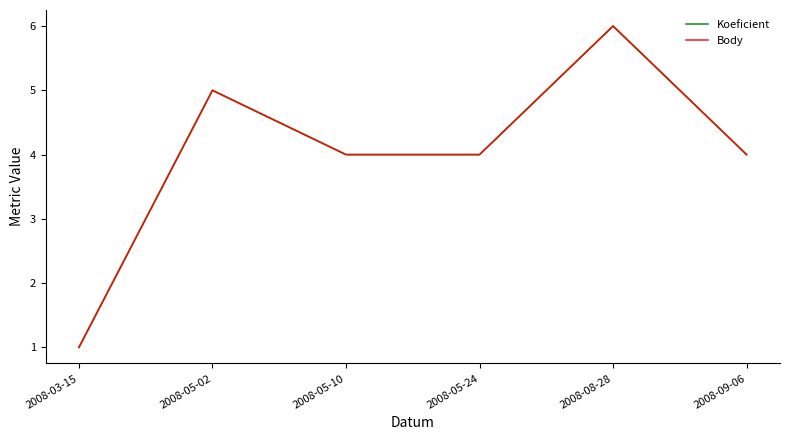

Is it true that Body equals 4 at 2008-05-24?

True